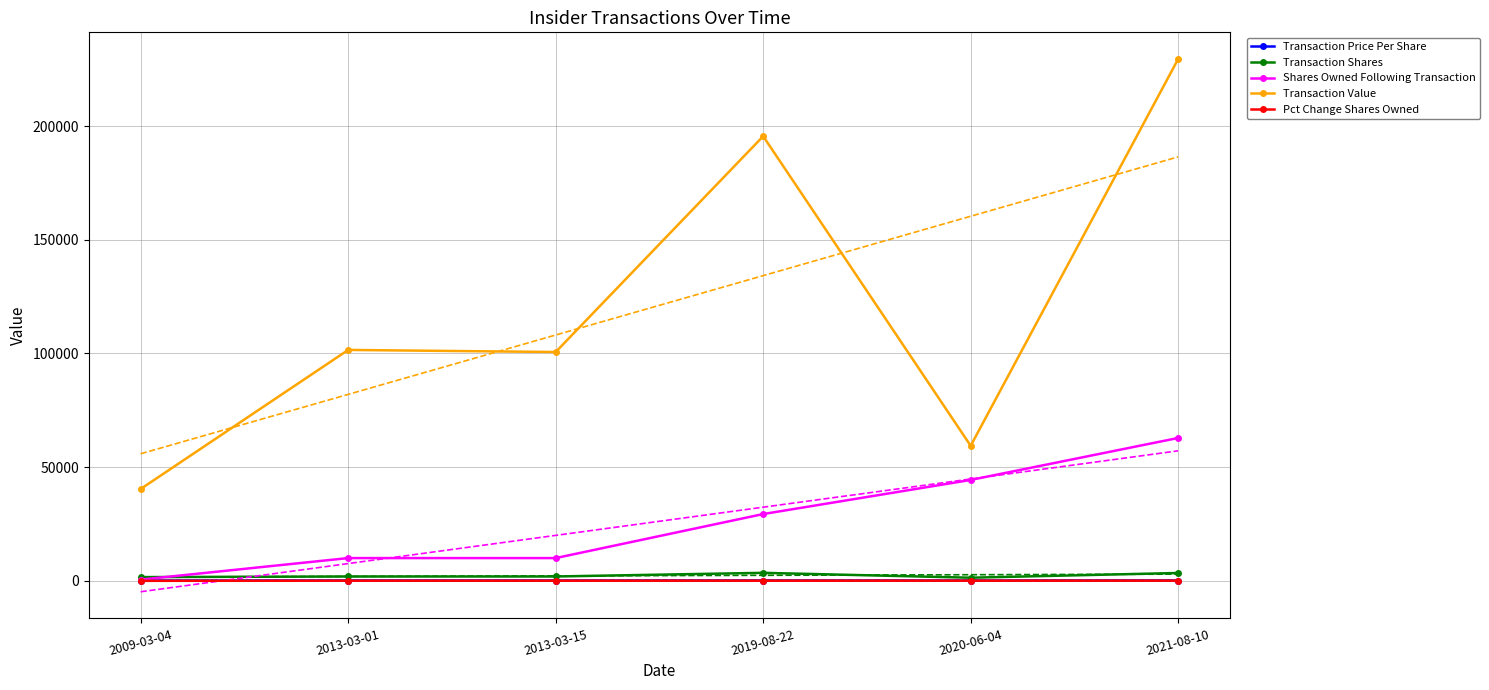

True or false: Transaction Shares and Shares Owned Following Transaction cross at least once.

True